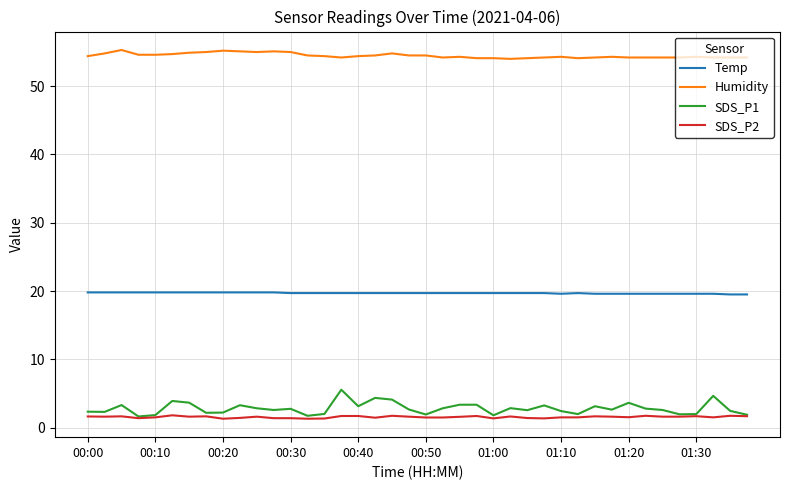

Which series has the largest range (max minus min)?

SDS_P1